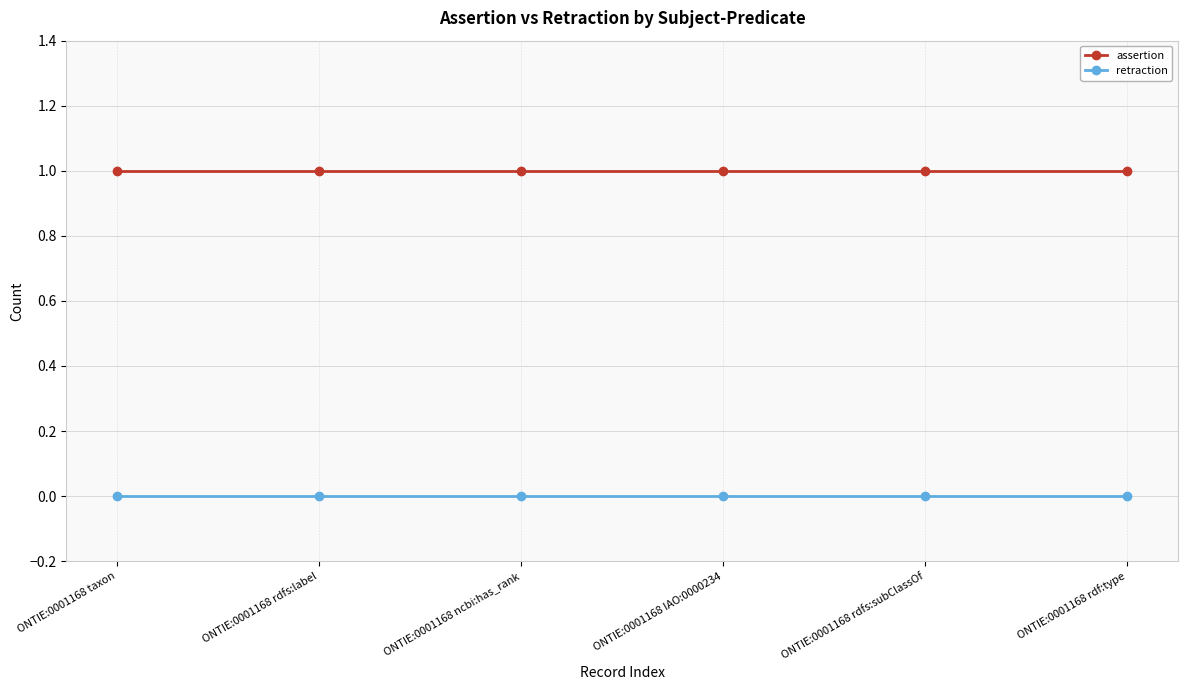

Reading left to right, list all the values displayed in this chart.

assertion: 1	1	1	1	1	1
retraction: 0	0	0	0	0	0